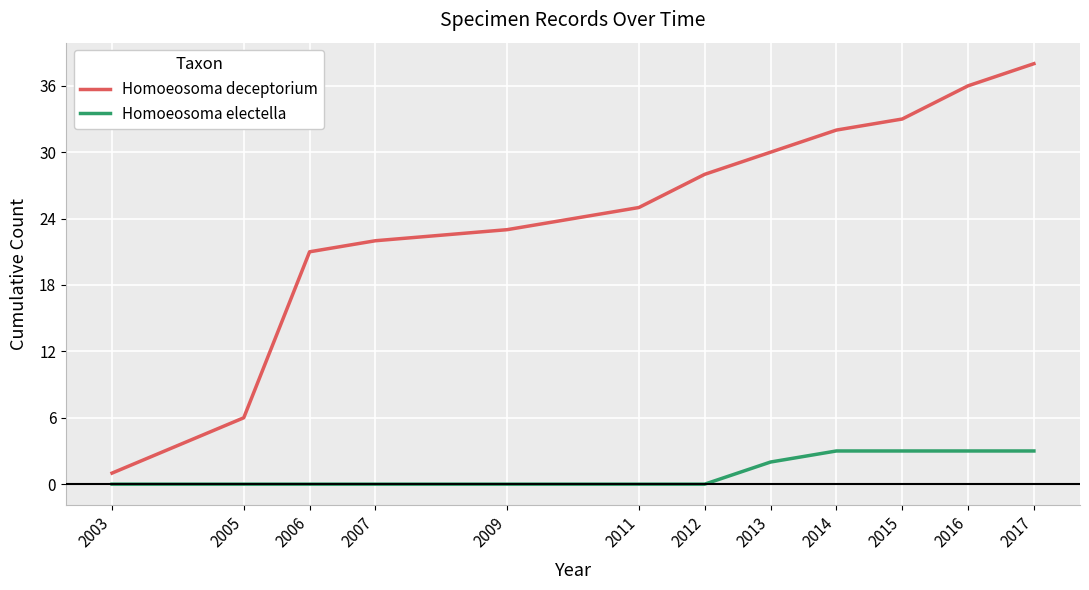

Count the number of categories in the chart.

12